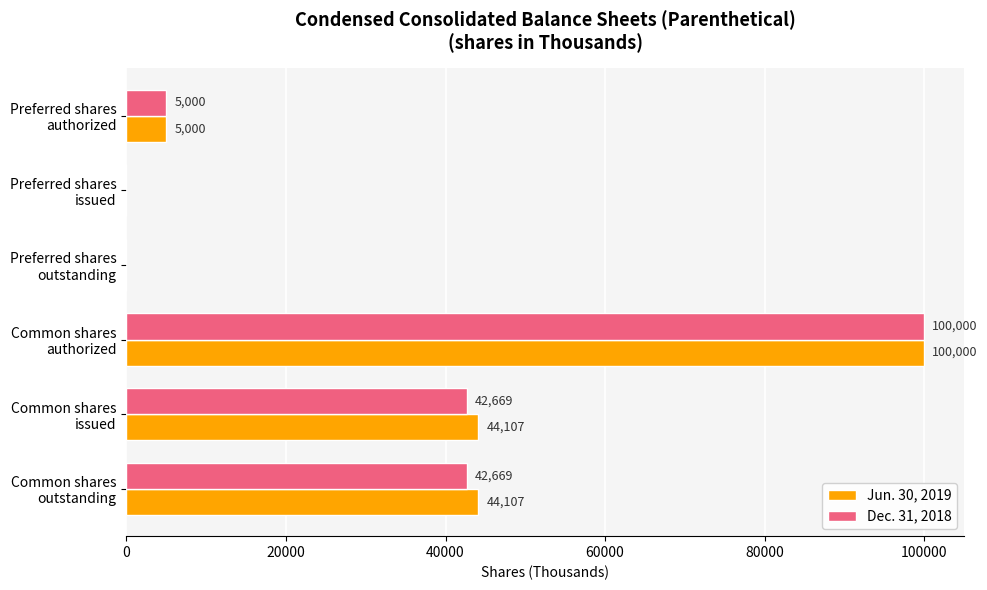

Count the number of data series in this chart.

2